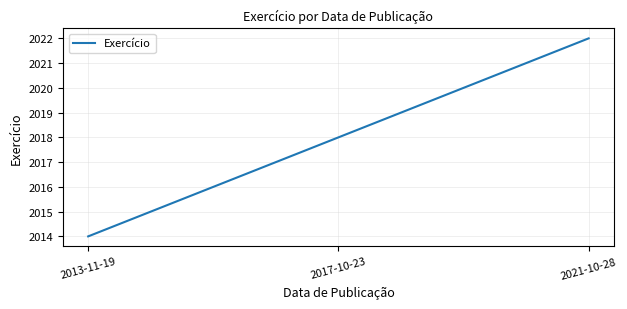

At which label is the value closest to 2018?

2017-10-23